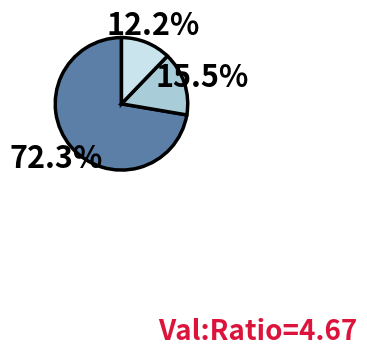

Is there a majority slice in this chart?

Yes